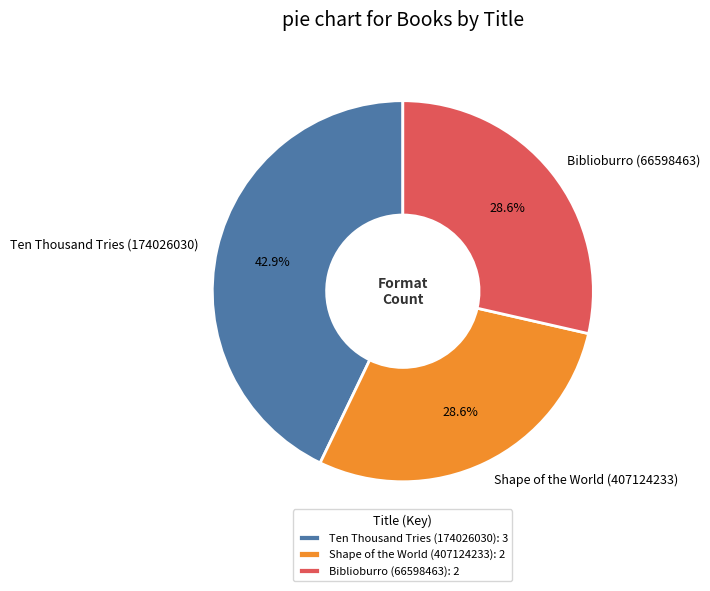

The Biblioburro (66598463) slice represents 29% of the pie. True or false?

True